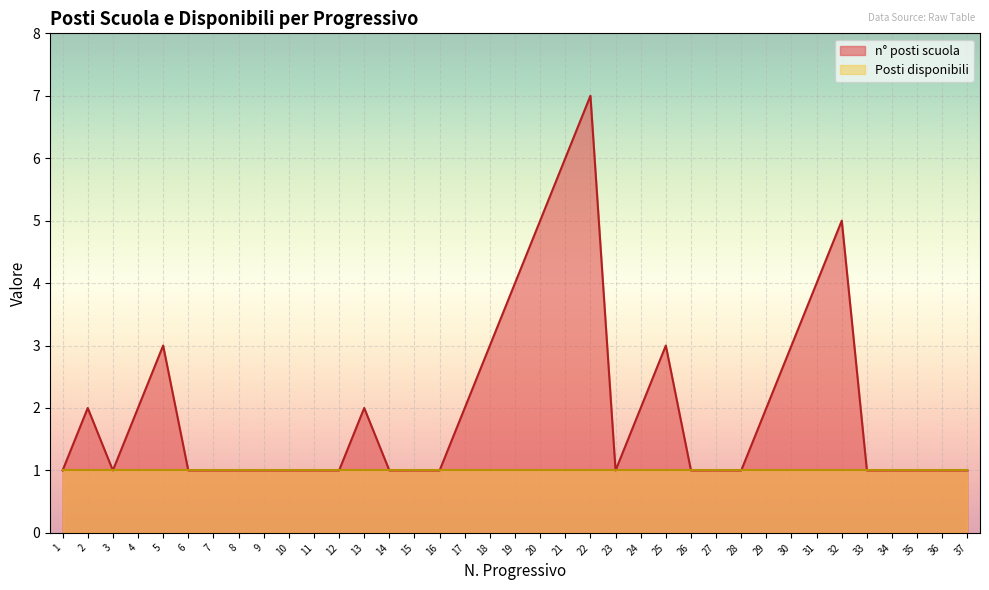

What is the maximum value shown in the chart?

7